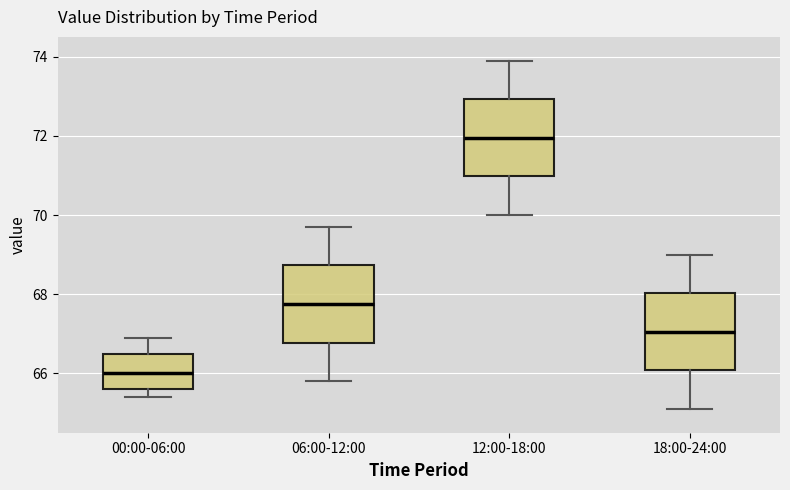

Reading left to right, read every box against the y-axis: the position of its median line, the range the box covers, and the ends of its whiskers. The values are not printed on the chart, so give them approximately, as read against the axis.

00:00-06:00: median 66.0, box 65.6 to 66.6, whiskers 65.4 to 67.0
06:00-12:00: median 67.8, box 66.8 to 68.8, whiskers 65.8 to 69.8
12:00-18:00: median 72.0, box 71.0 to 73.0, whiskers 70.0 to 74.0
18:00-24:00: median 67.0, box 66.0 to 68.0, whiskers 65.2 to 69.0